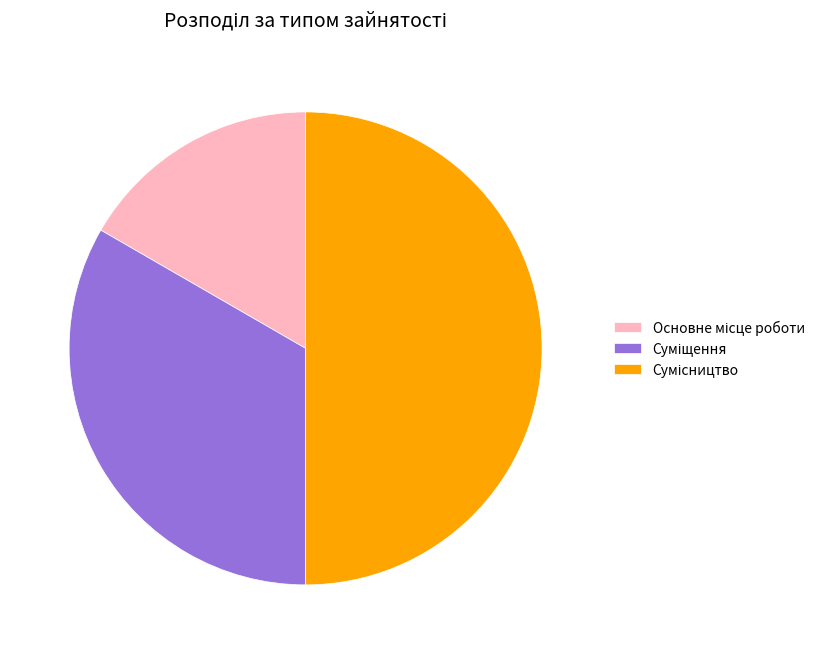

To the nearest percent, what portion does Суміщення represent?

33%